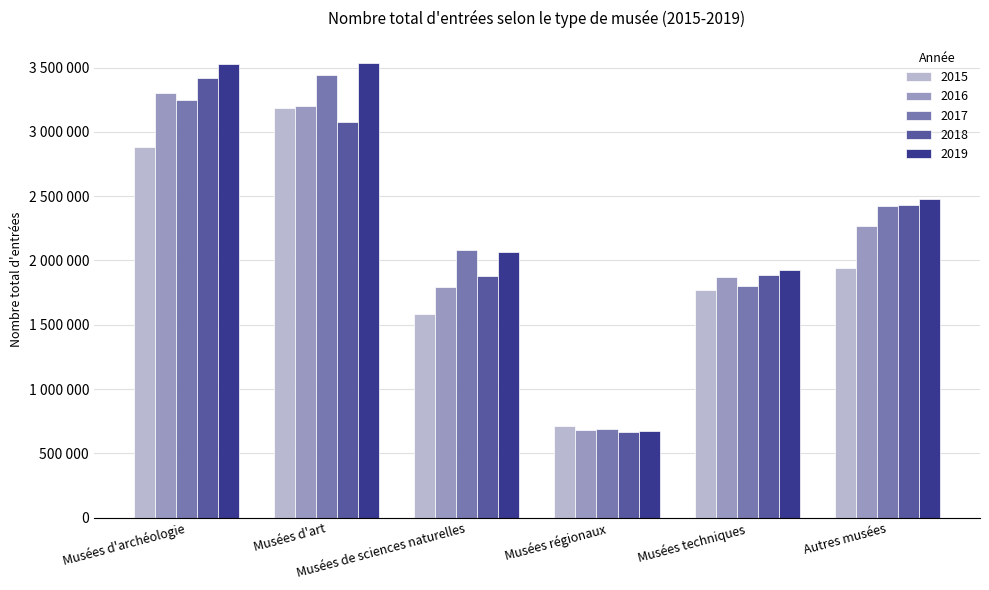

At which label is 2018 closest to 2041124?

Musées techniques